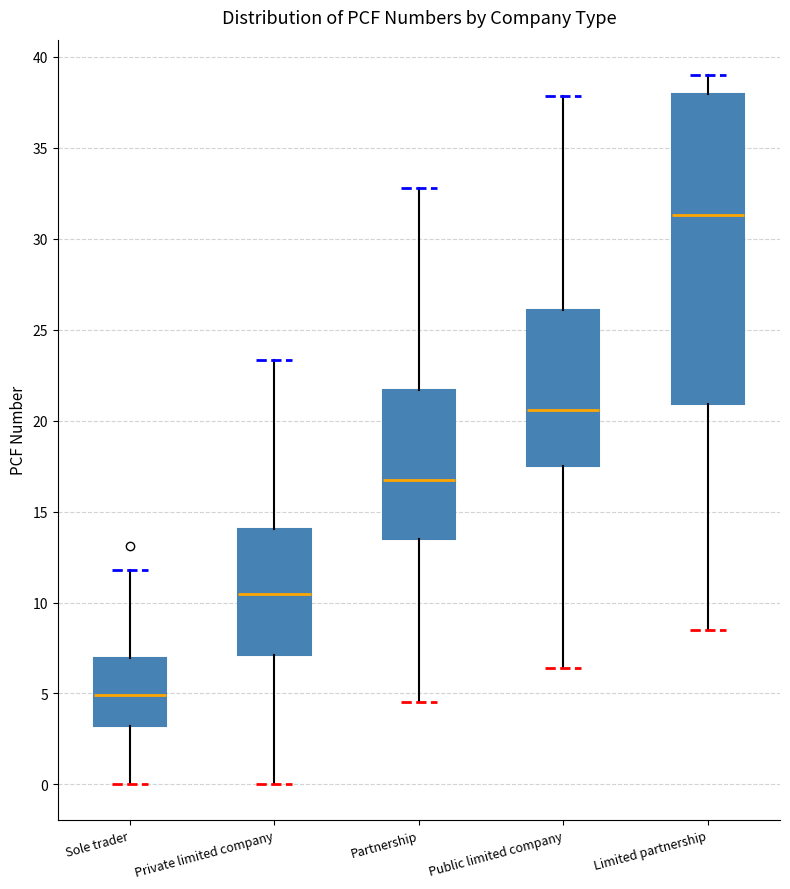

Reading left to right, transcribe this box plot: for each box, give where its median line is, the range the box spans, and where its two whiskers end, as read against the y-axis. The values are not printed on the chart, so give them approximately, as read against the axis.

Sole trader: median 5.0, box 3.0 to 7.0, whiskers 0.0 to 12.0
Private limited company: median 10.5, box 7.0 to 14.0, whiskers 0.0 to 23.5
Partnership: median 17.0, box 13.5 to 21.5, whiskers 4.5 to 33.0
Public limited company: median 20.5, box 17.5 to 26.0, whiskers 6.5 to 38.0
Limited partnership: median 31.5, box 21.0 to 38.0, whiskers 8.5 to 39.0